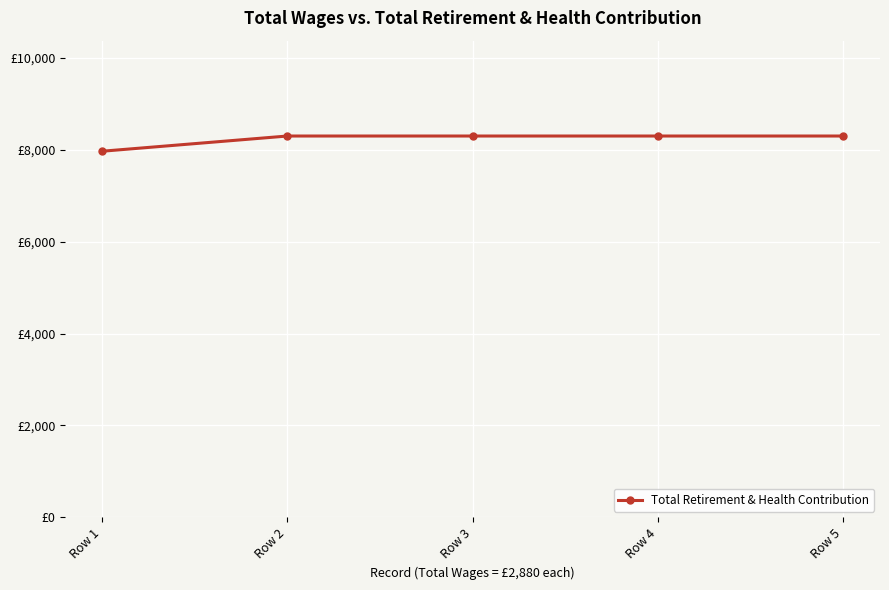

Which has a higher value, Row 1 or Row 3?

Row 3